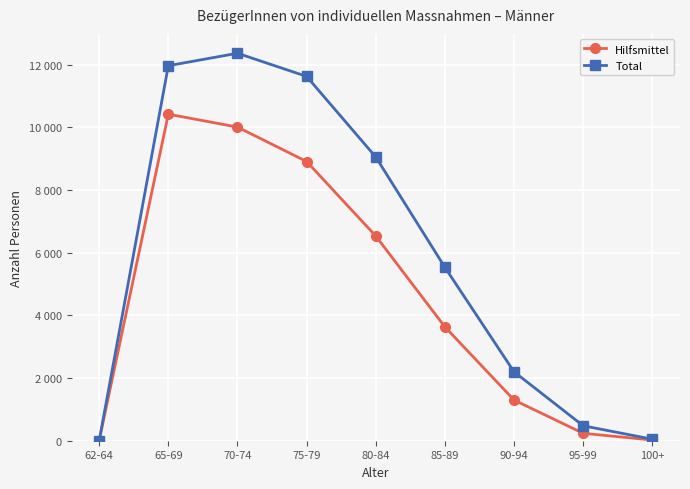

Rank the categories by Hilfsmittel value from lowest to highest.

62-64, 100+, 95-99, 90-94, 85-89, 80-84, 75-79, 70-74, 65-69